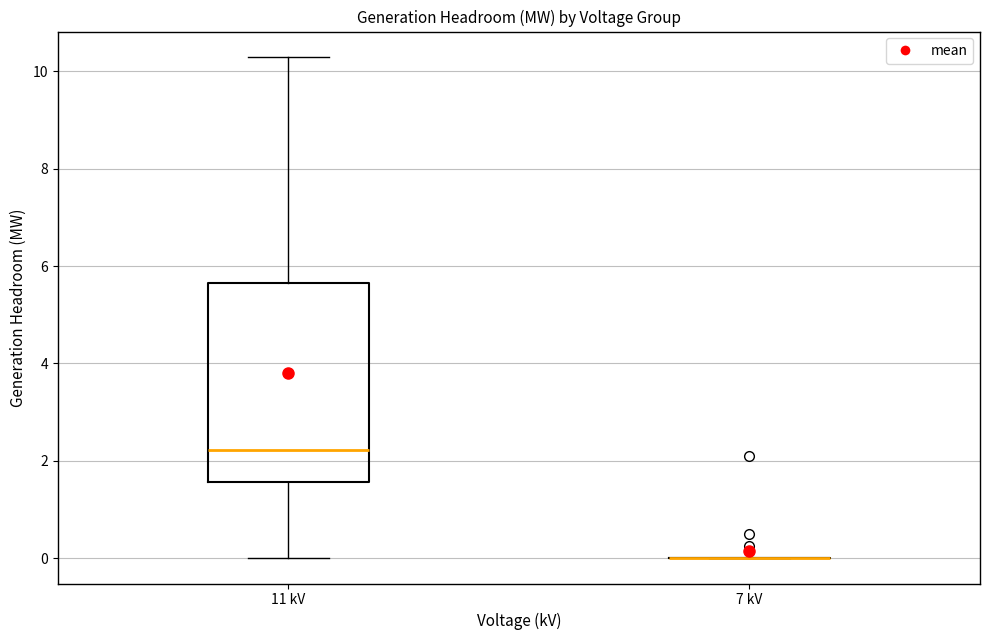

Reading left to right, read every box against the y-axis: the position of its median line, the range the box covers, and the ends of its whiskers. The values are not printed on the chart, so give them approximately, as read against the axis.

11 kV: median 2.2, box 1.6 to 5.6, whiskers 0.0 to 10.2
7 kV: box collapsed to a line at 0.0, whiskers 0.0 to 0.0